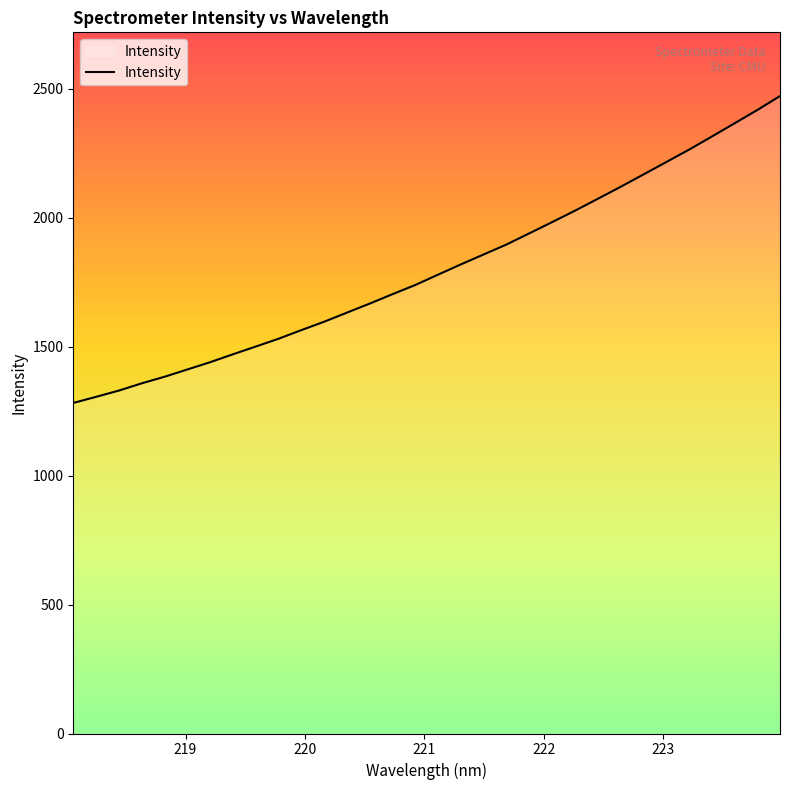

What is the maximum value shown in the chart?

2471.4